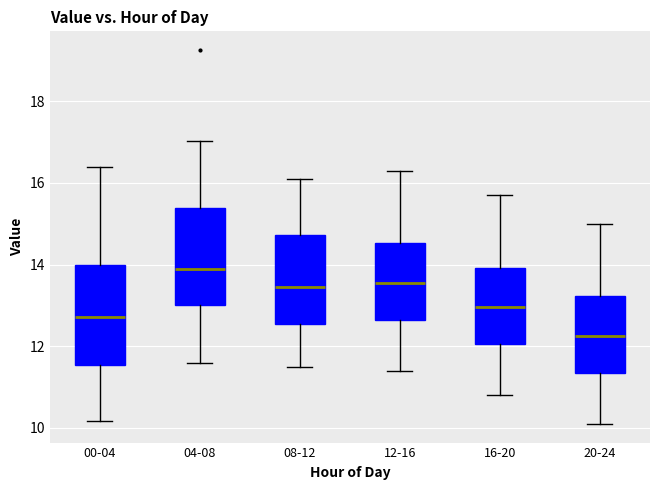

Where does the median line of the box for 00-04 sit on the y-axis? The values are not printed on the chart, so give them approximately, as read against the axis.

12.8